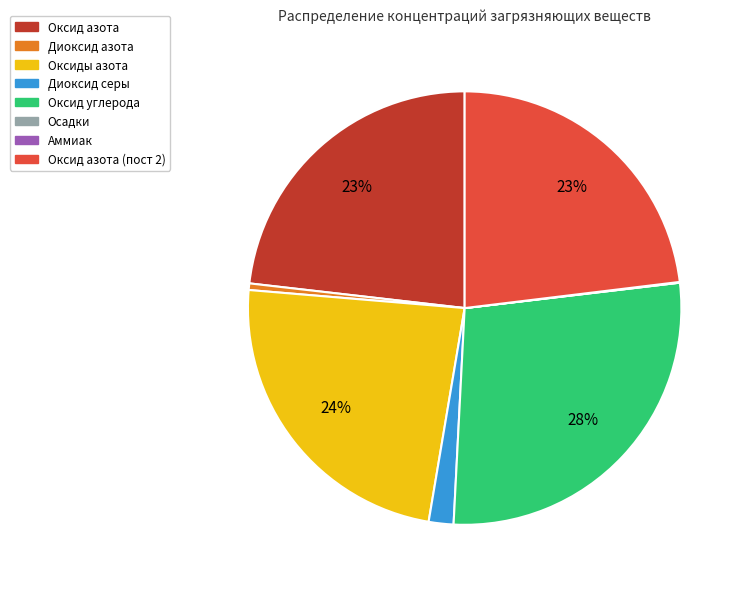

Is there a majority slice in this chart?

No